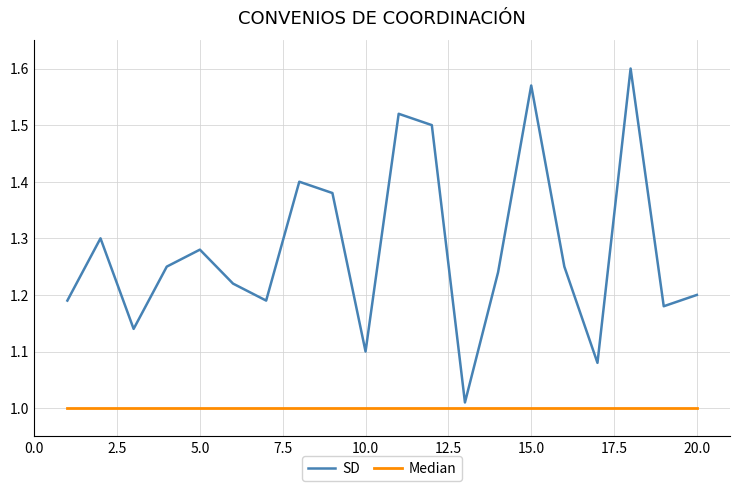

Rank the series by their maximum value, from lowest to highest.

Median, SD